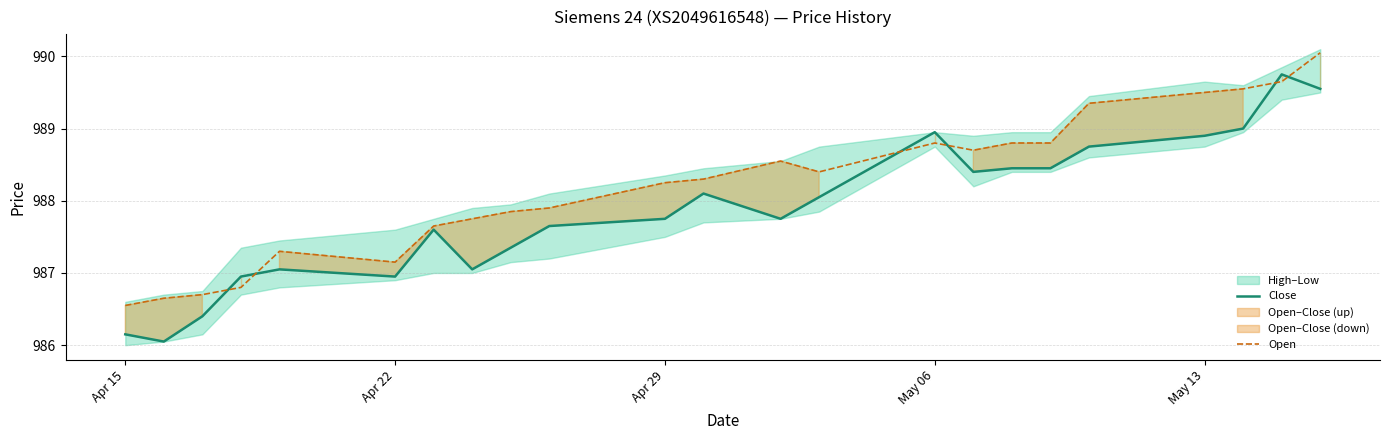

List the series in order of their overall mean, highest first.

Open, Close